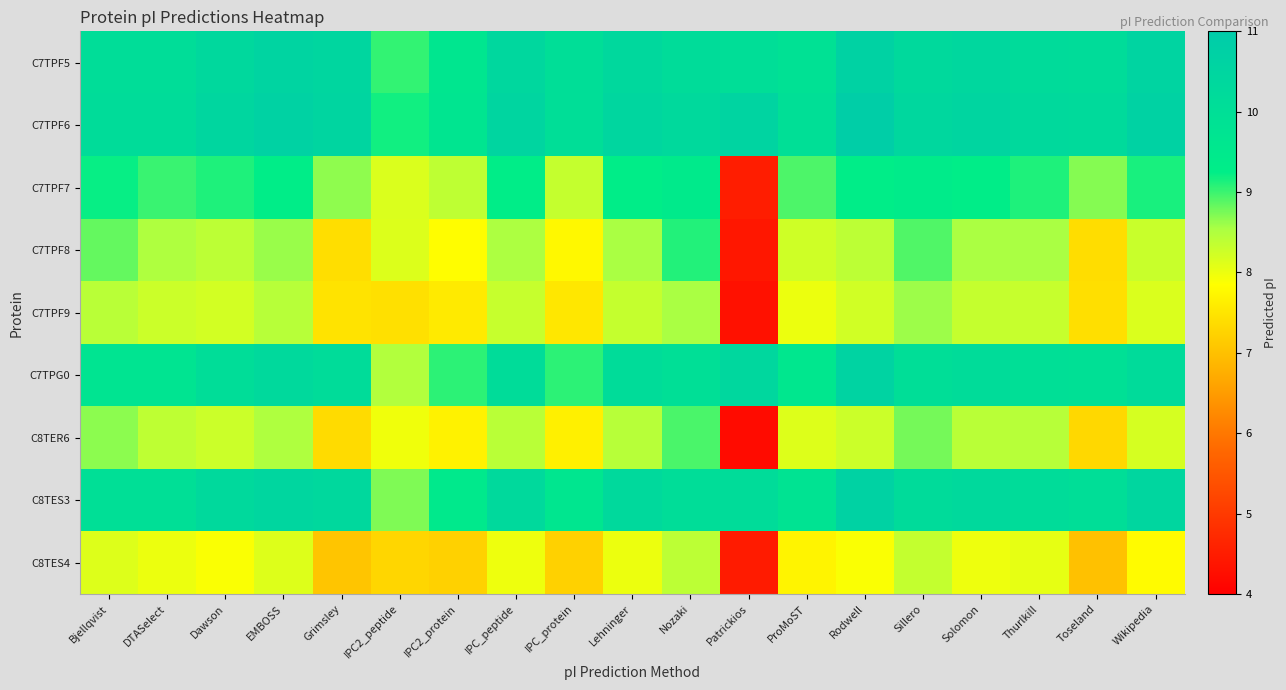

What is the difference between the highest and lowest values at IPC2_peptide?

1.9